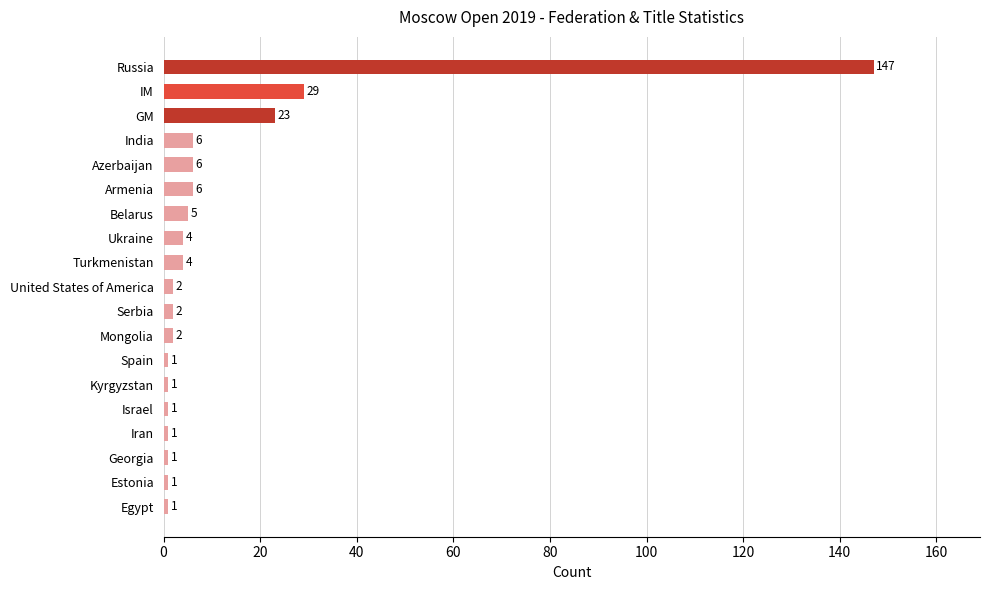

What is the average value?

13